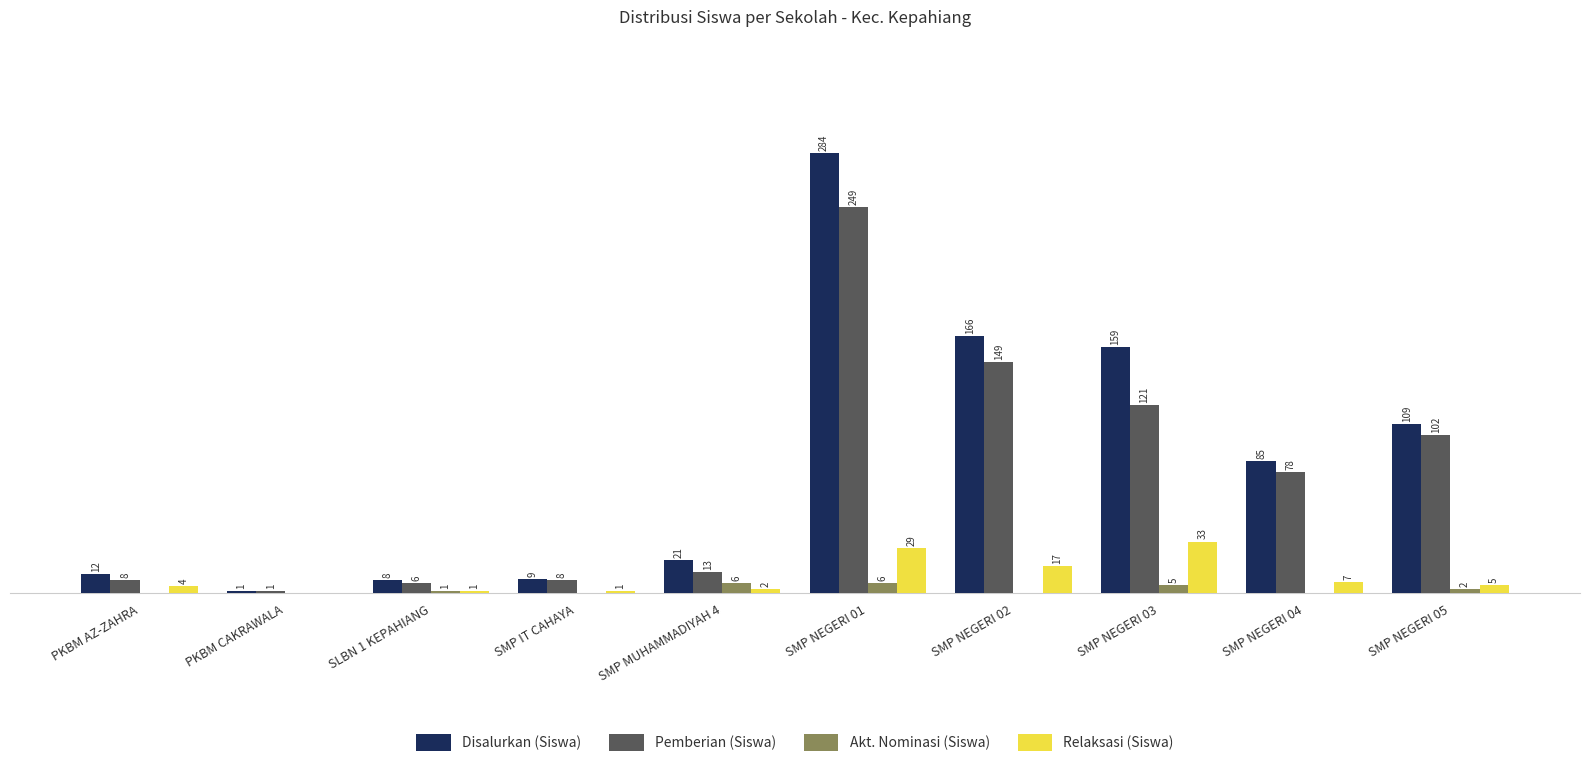

Between SLBN 1 KEPAHIANG and SMP MUHAMMADIYAH 4, which series saw the biggest shift?

Disalurkan (Siswa)